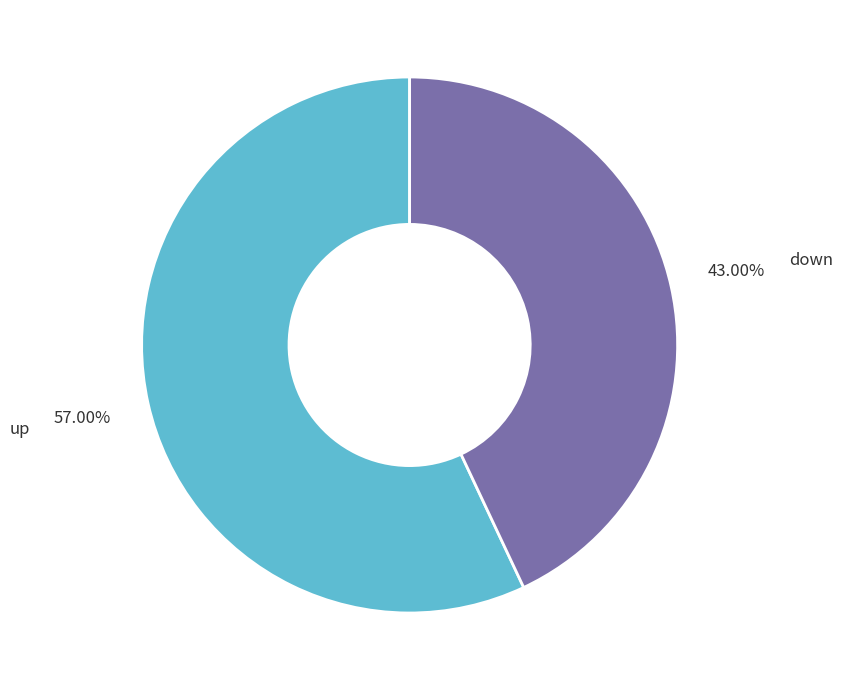

To the nearest percent, what percentage of the pie is up?

57%